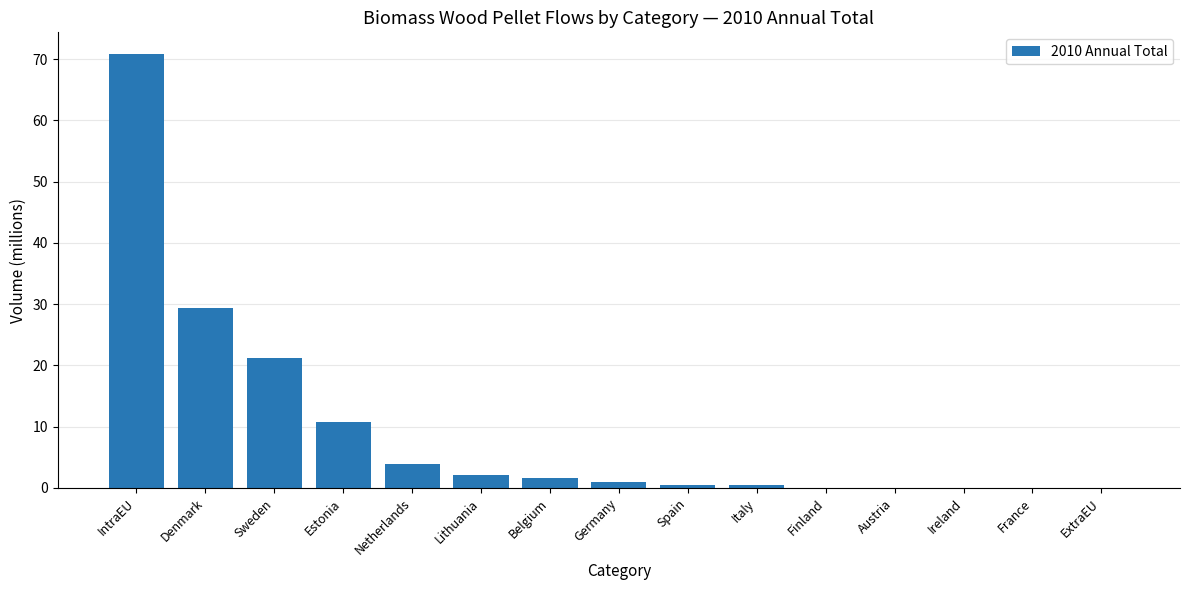

Where is the data nearest to the value 35?

Denmark